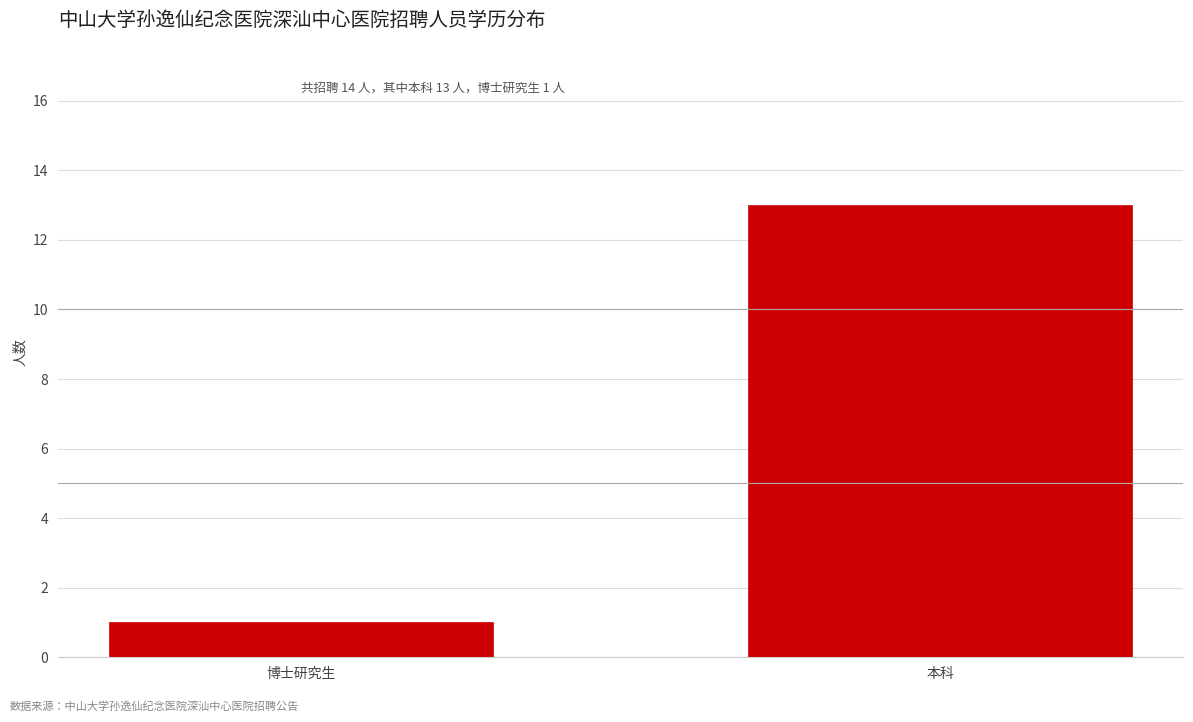

Reading left to right, list all the values displayed in this chart.

1	13